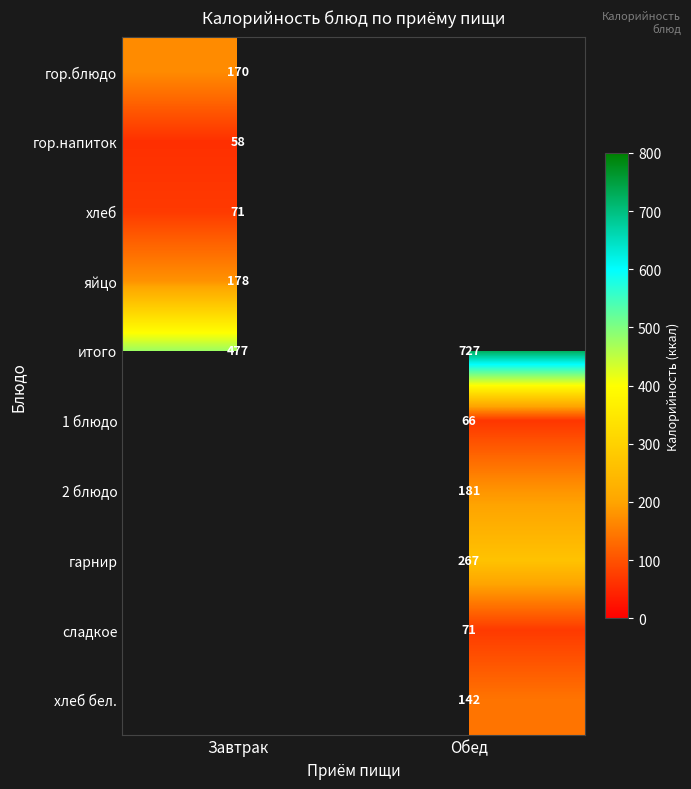

How many data points does each series have?

2